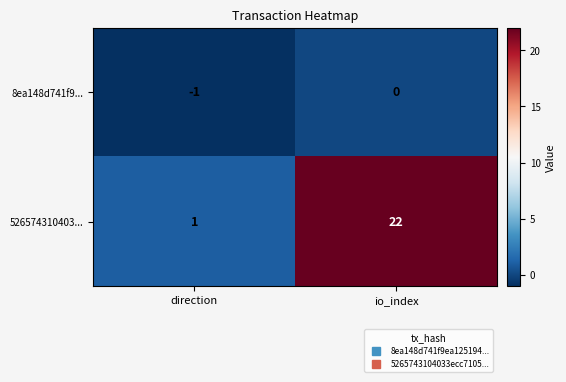

Where is 526574310403... nearest to the value 11?

direction